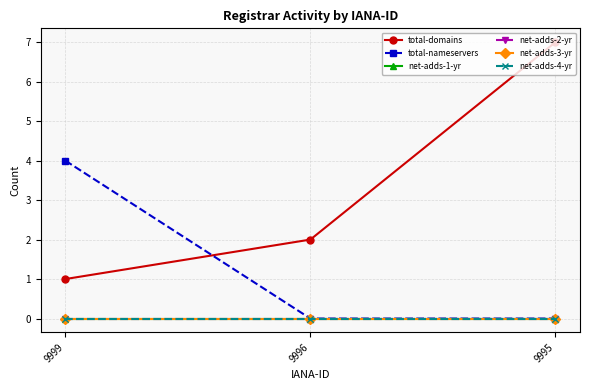

The total-nameservers series shows 2 at 9996. True or false?

False